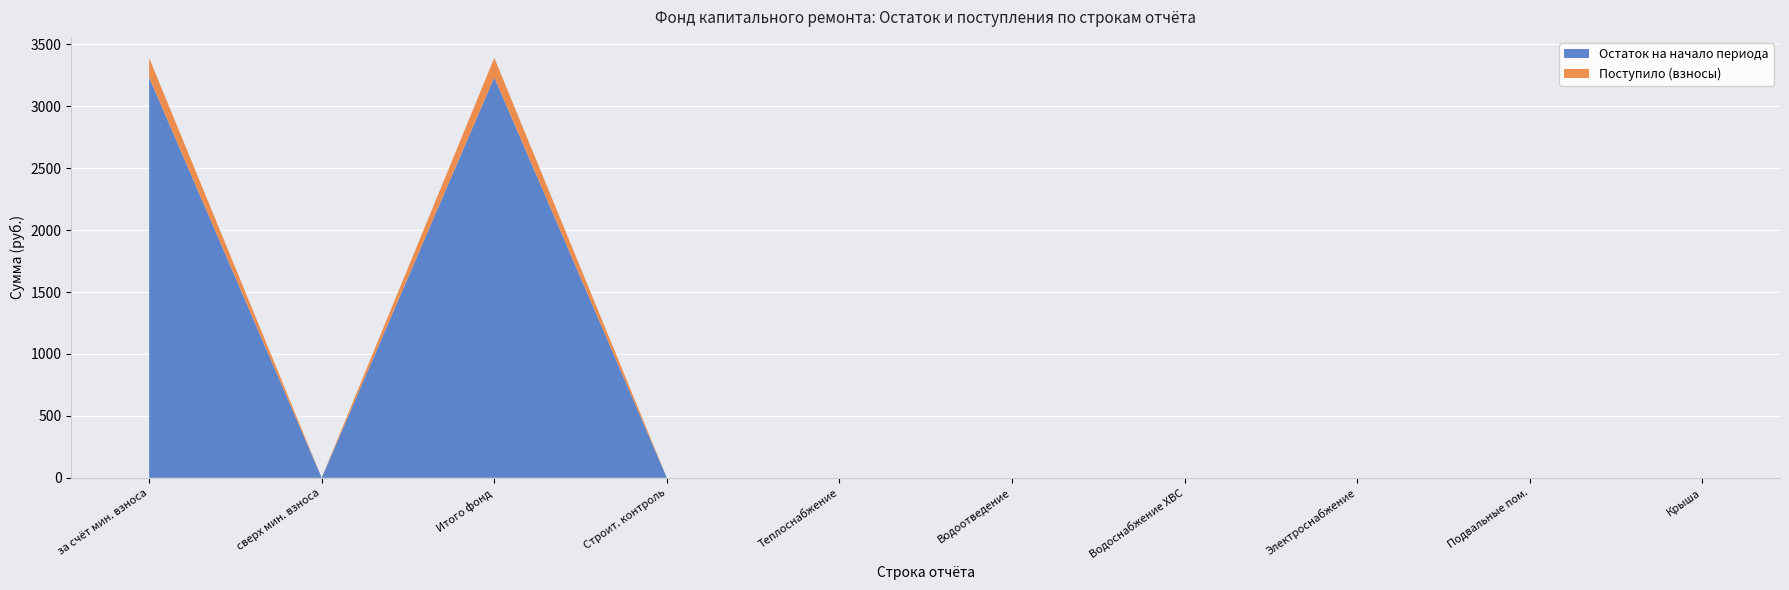

The Остаток на начало периода series shows 0.0 at Электроснабжение. True or false?

True